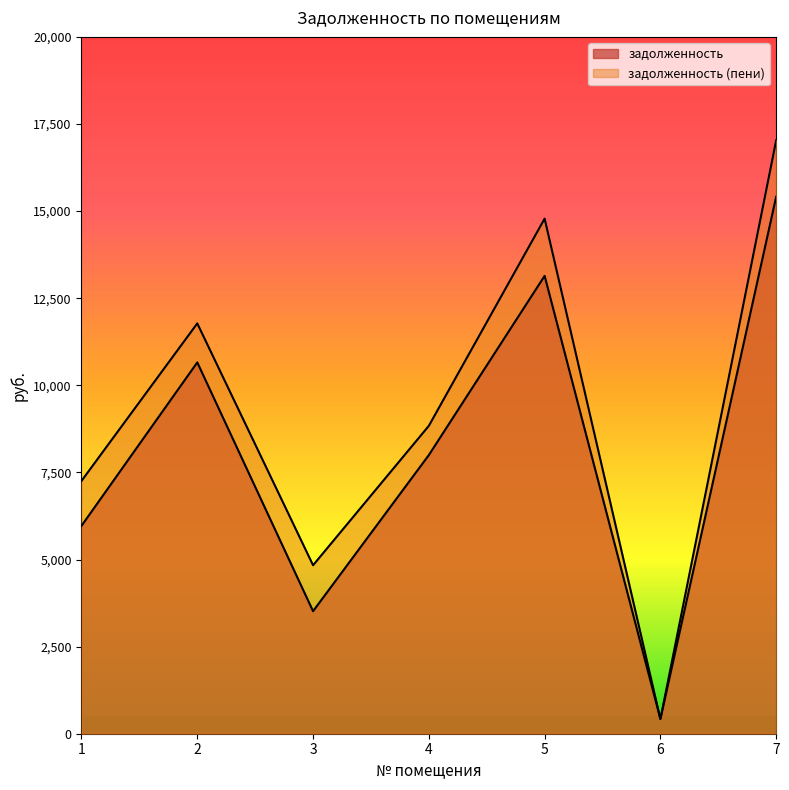

Where is the first local minimum for задолженность (пени)?

3